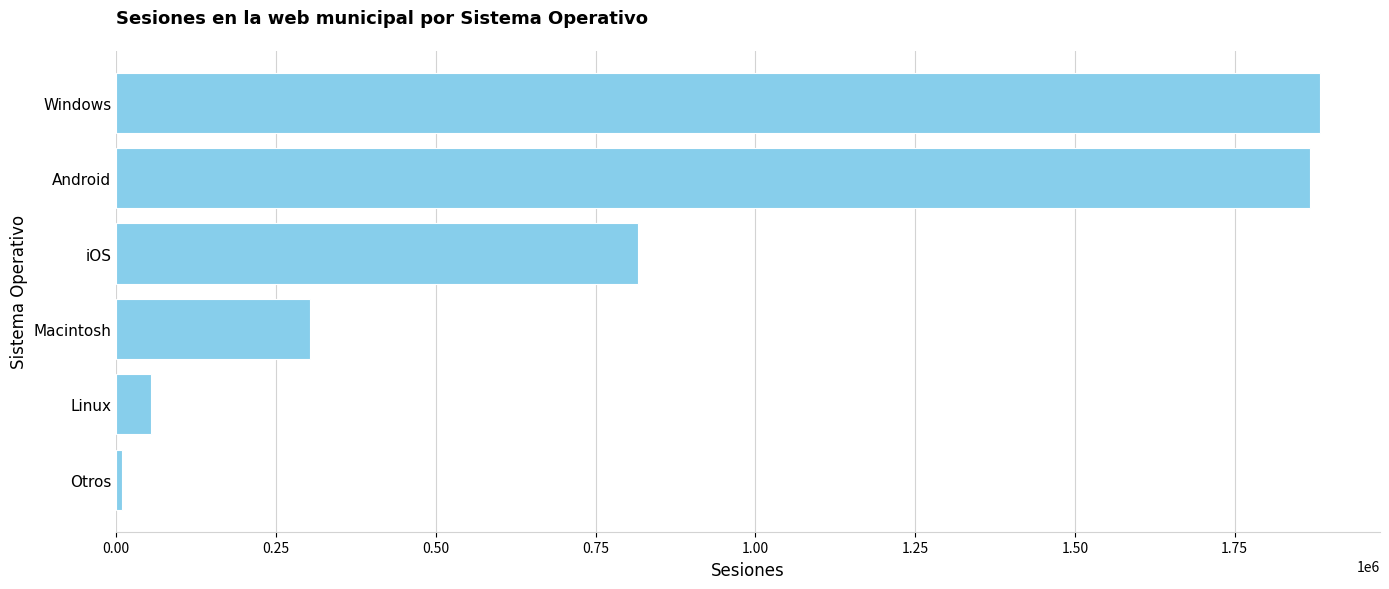

What is the label of the 4th bar from the bottom?

iOS